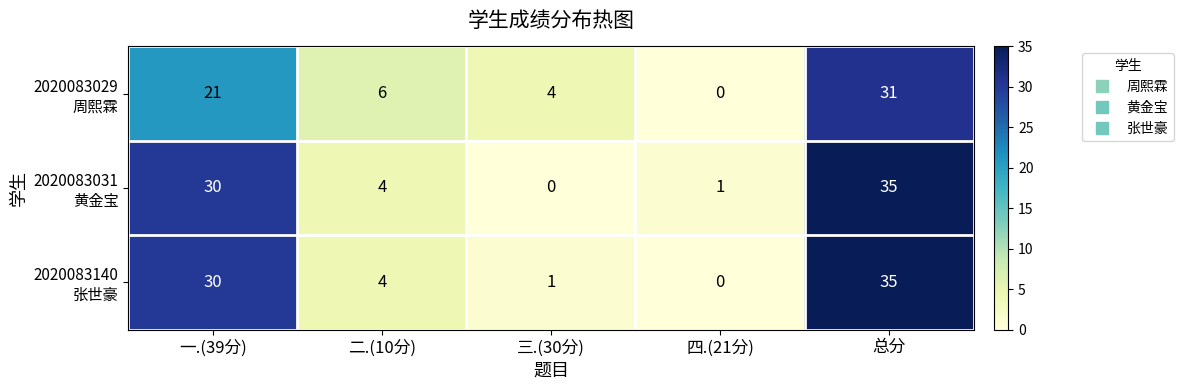

What is the maximum value shown in the chart?

35